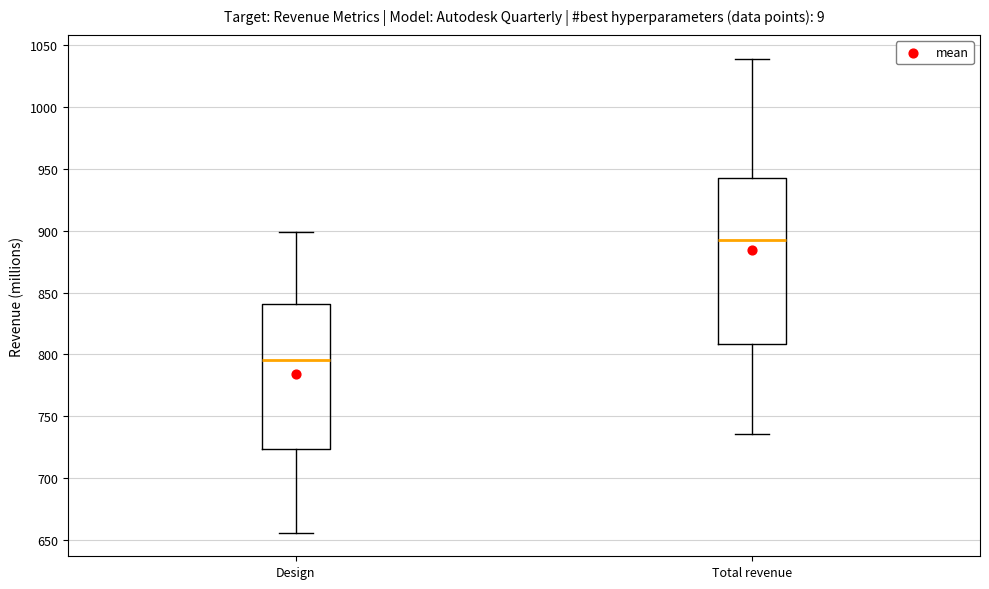

Which box's median line is the lowest?

Design